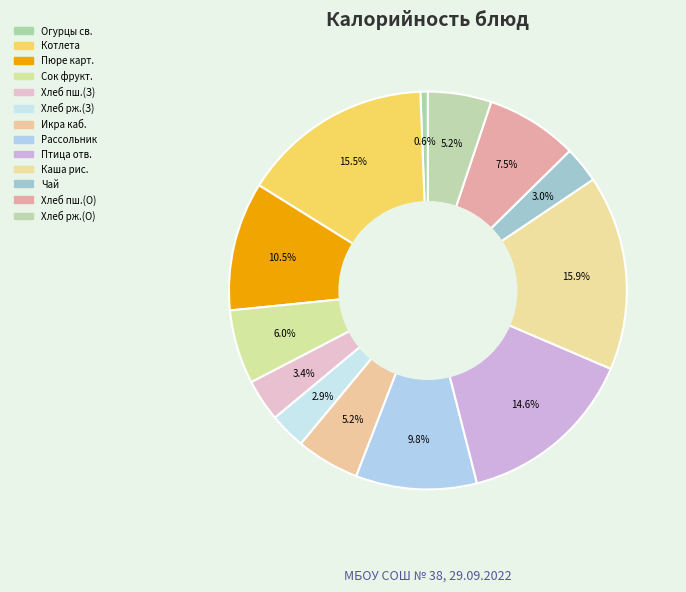

How many segments does this pie chart have?

13